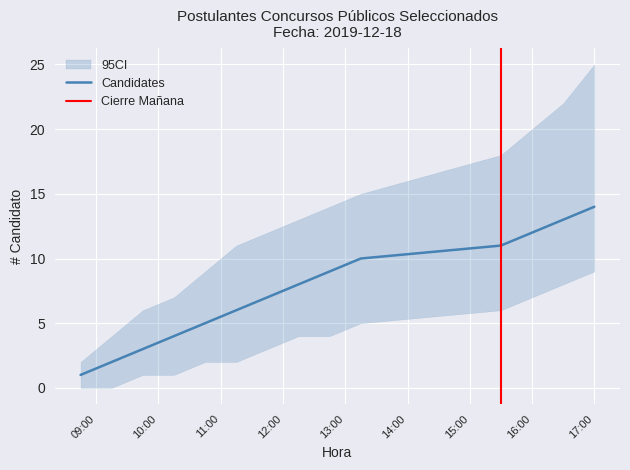

Read the value at 16:30, to the nearest 5.

15